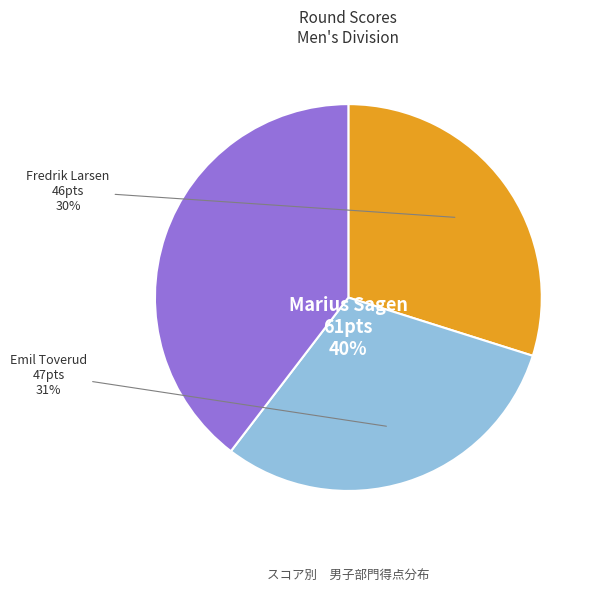

The Marius Sagen slice represents 40% of the pie. True or false?

True